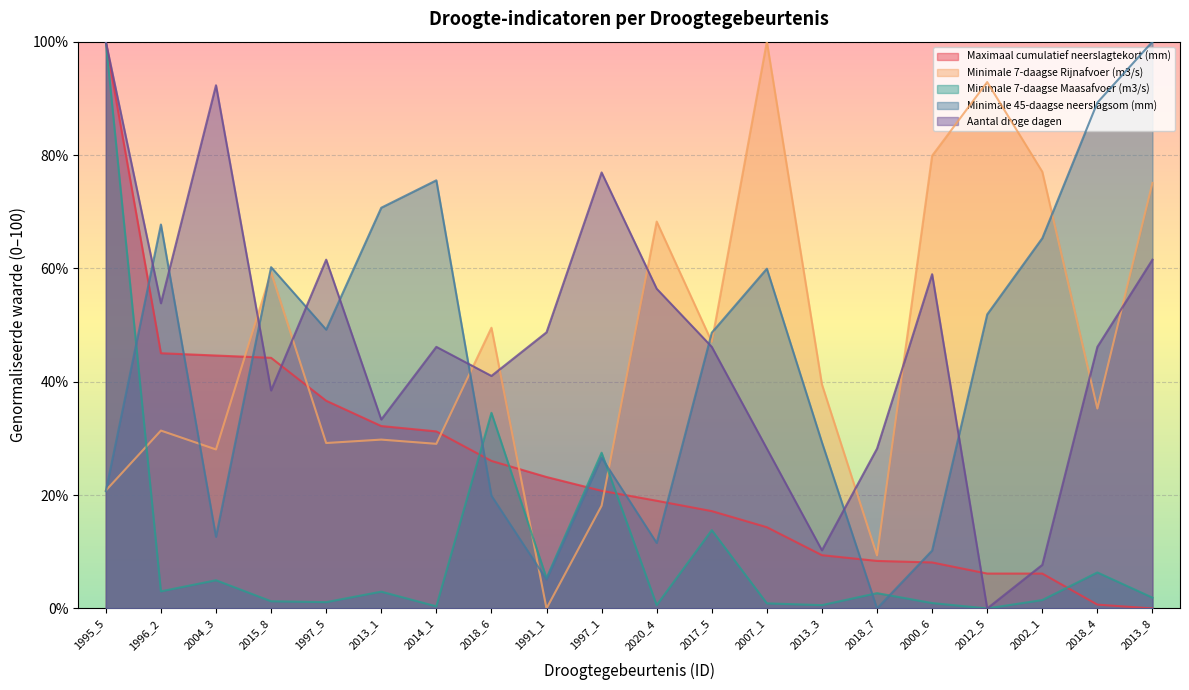

Is it true that Aantal droge dagen equals -42.5 at 2012_5?

False